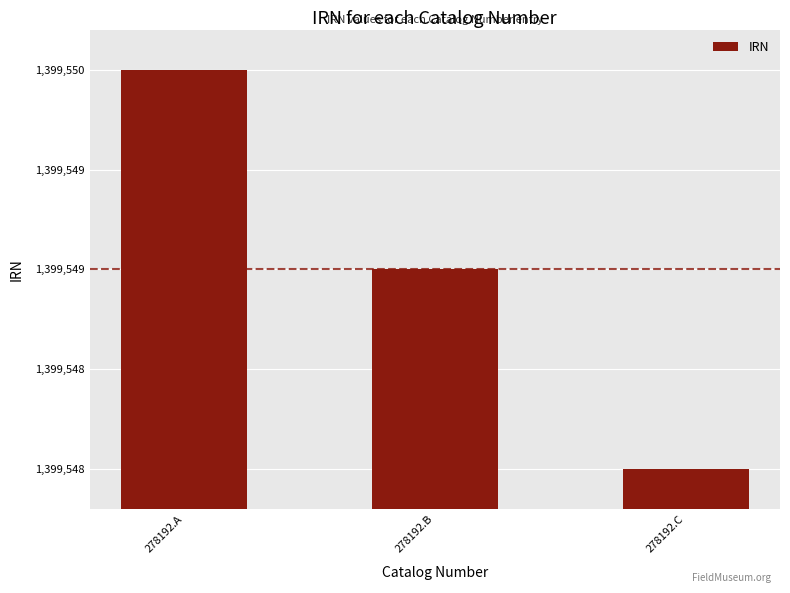

Does the chart contain any negative values?

No